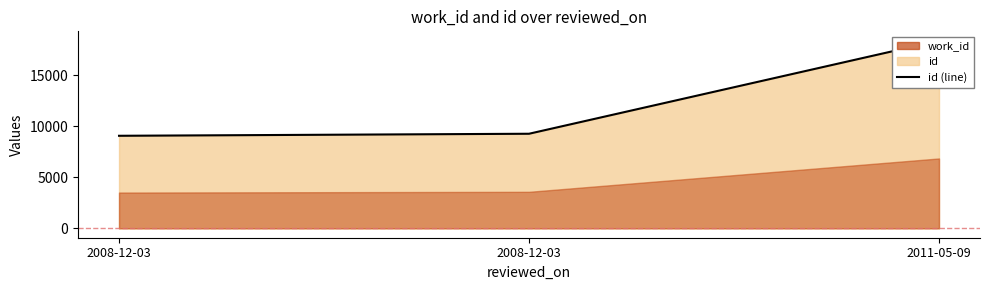

What is the change in value from 2008-12-03 to 2011-05-09?

+9111